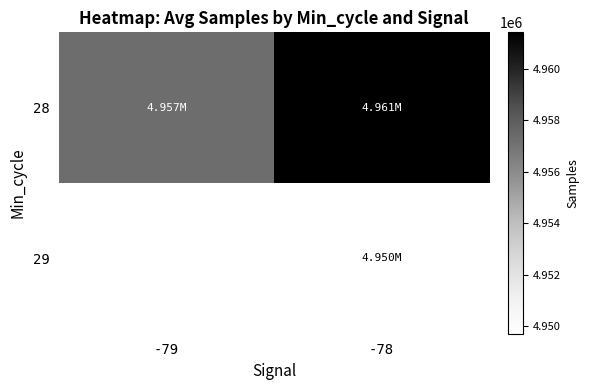

Rank the series at -79 from lowest to highest value.

28, 29